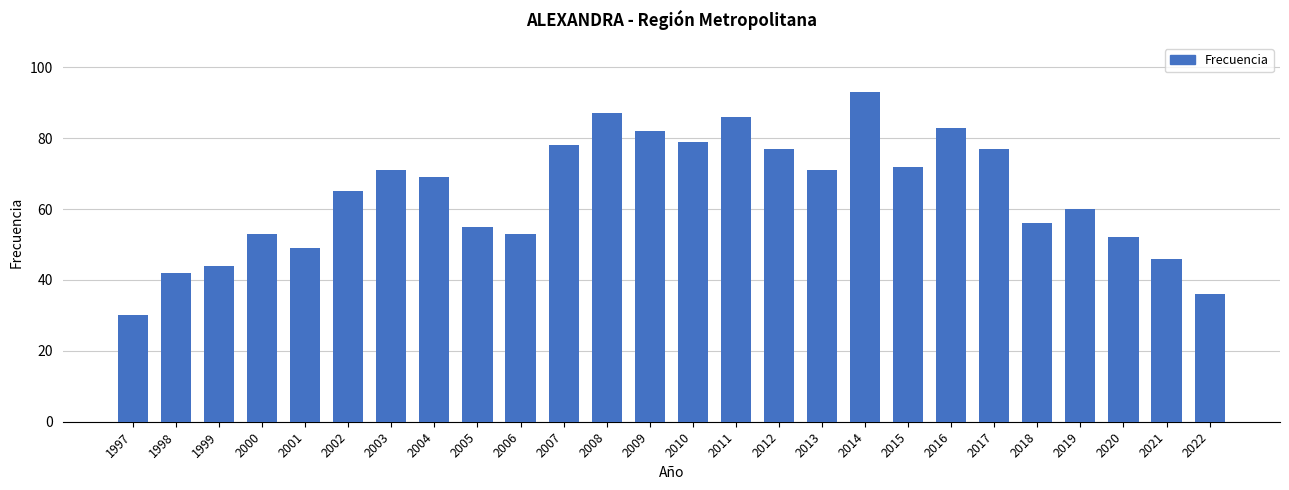

Which category has the highest value across all series?

2014